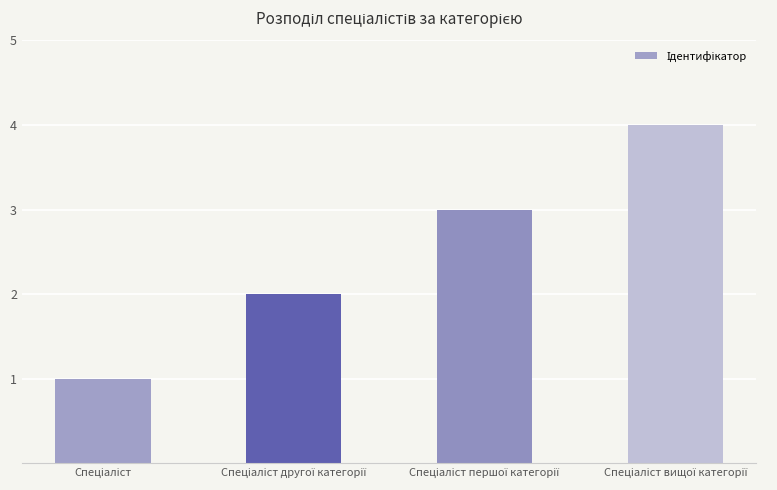

What is the maximum value shown in the chart?

4